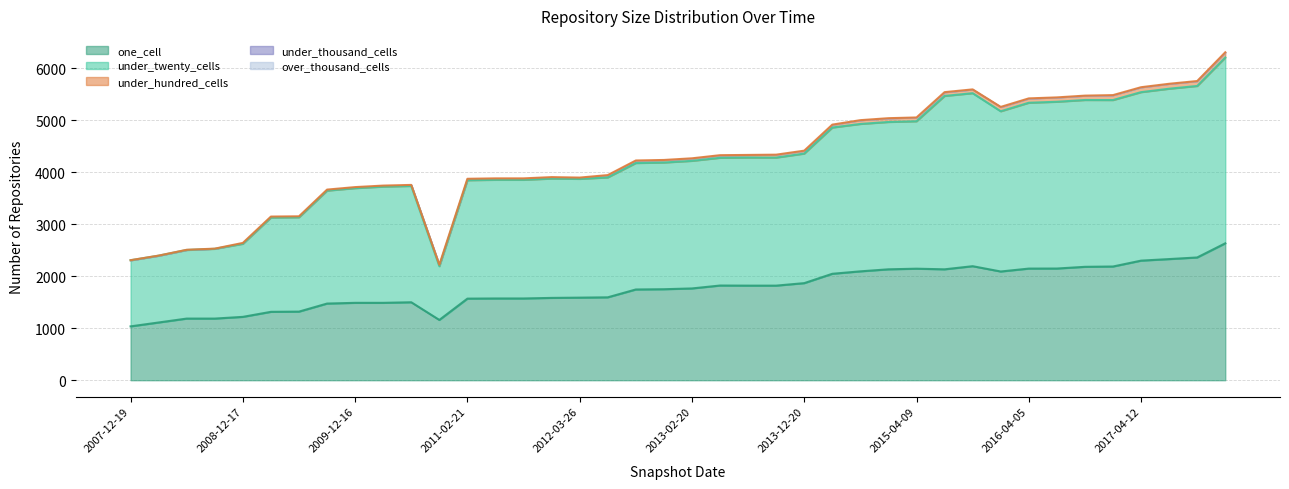

Reading right to left, transcribe all the data shown in this chart.

one_cell: 2634	2362	2331	2301	2188	2182	2149	2148	2092	2194	2134	2146	2134	2095	2048	1868	1820	1820	1822	1766	1751	1746	1595	1589	1584	1573	1573	1570	1160	1500	1489	1489	1475	1320	1316	1219	1186	1186	1111	1036
under_twenty_cells: 3575	3300	3278	3242	3203	3210	3209	3191	3083	3329	3336	2837	2835	2836	2814	2493	2464	2465	2458	2455	2438	2433	2307	2285	2296	2283	2283	2278	1034	2238	2236	2207	2173	1815	1814	1406	1342	1320	1285	1272
under_hundred_cells: 101	95	95	95	95	84	84	84	84	73	73	73	73	73	56	56	56	50	50	49	49	49	45	25	28	28	28	28	28	20	20	20	20	19	19	17	4	4	2	2
under_thousand_cells: 0	0	0	0	0	0	0	0	0	0	0	0	0	0	0	0	0	0	0	0	0	0	0	0	0	0	0	0	0	0	0	0	0	0	0	0	0	0	0	0
over_thousand_cells: 0	0	0	0	0	0	0	0	0	0	0	0	0	0	0	0	0	0	0	0	0	0	0	0	0	0	0	0	0	0	0	0	0	0	0	0	0	0	0	0